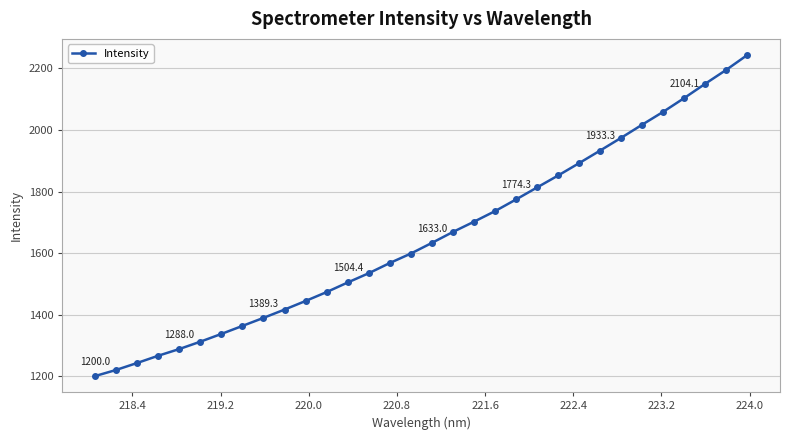

What is the maximum value shown in the chart?

2244.0